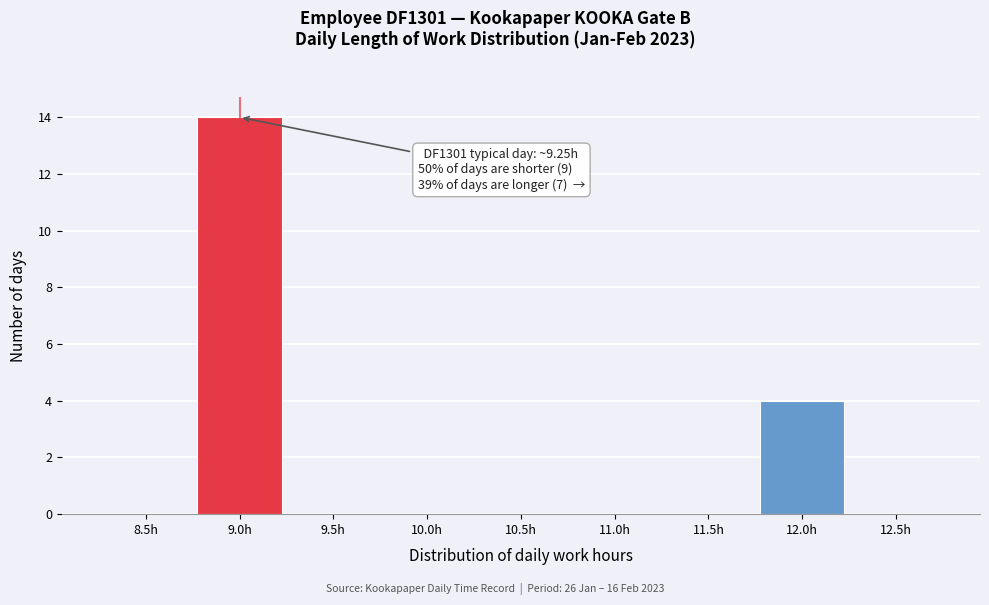

Reading left to right, extract all data points from this chart.

8.5h=0	9.0h=14	9.5h=0	10.0h=0	10.5h=0	11.0h=0	11.5h=0	12.0h=4	12.5h=0